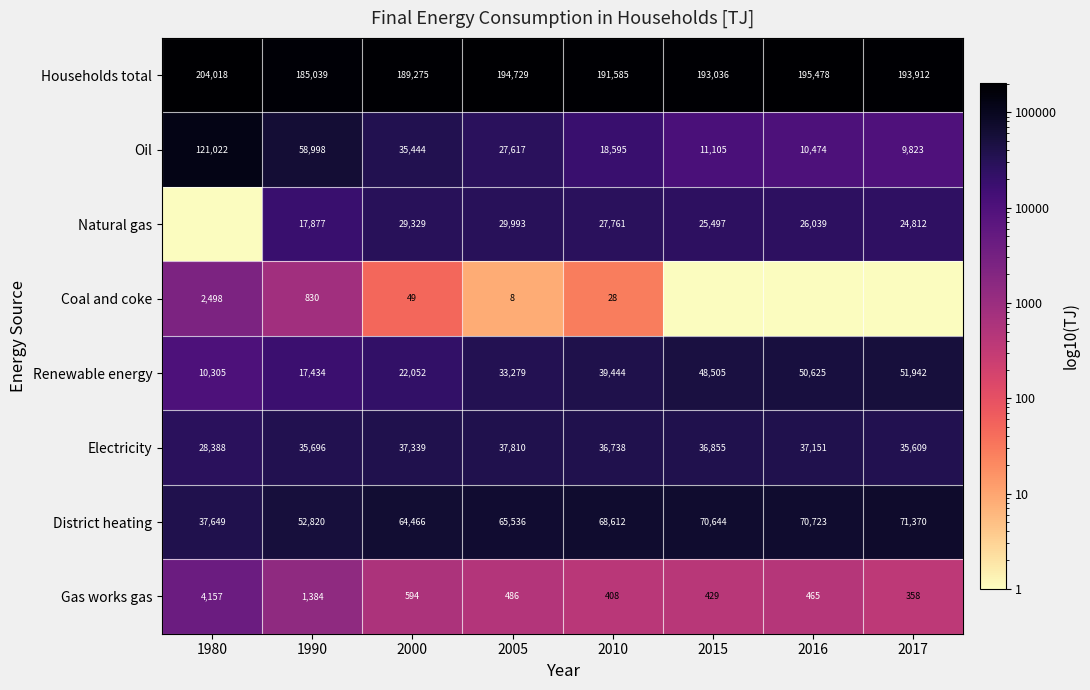

What is the total value across all series at 1980?

408036.8